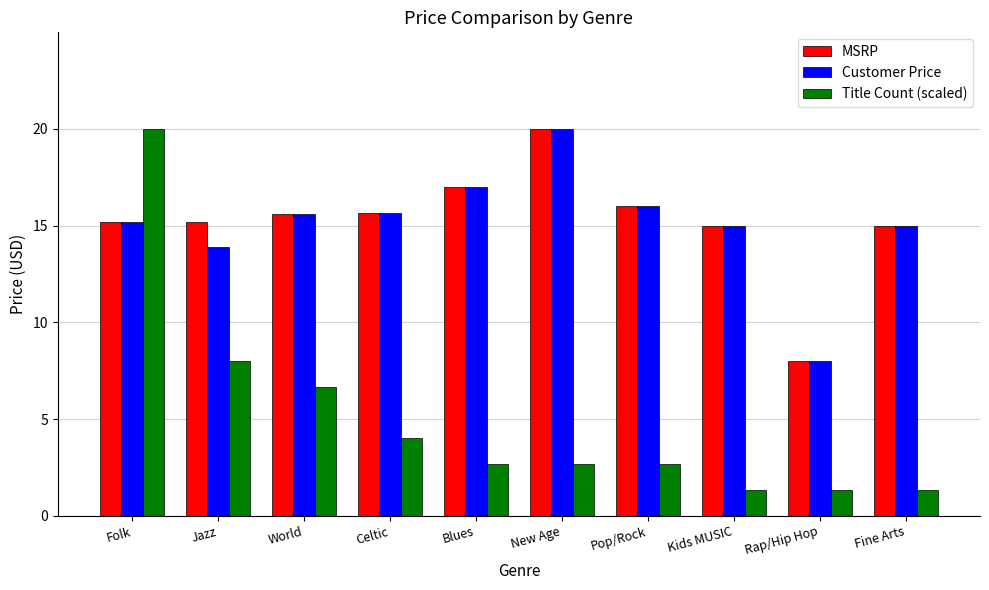

What is the difference between the highest and lowest values at Folk?

4.8